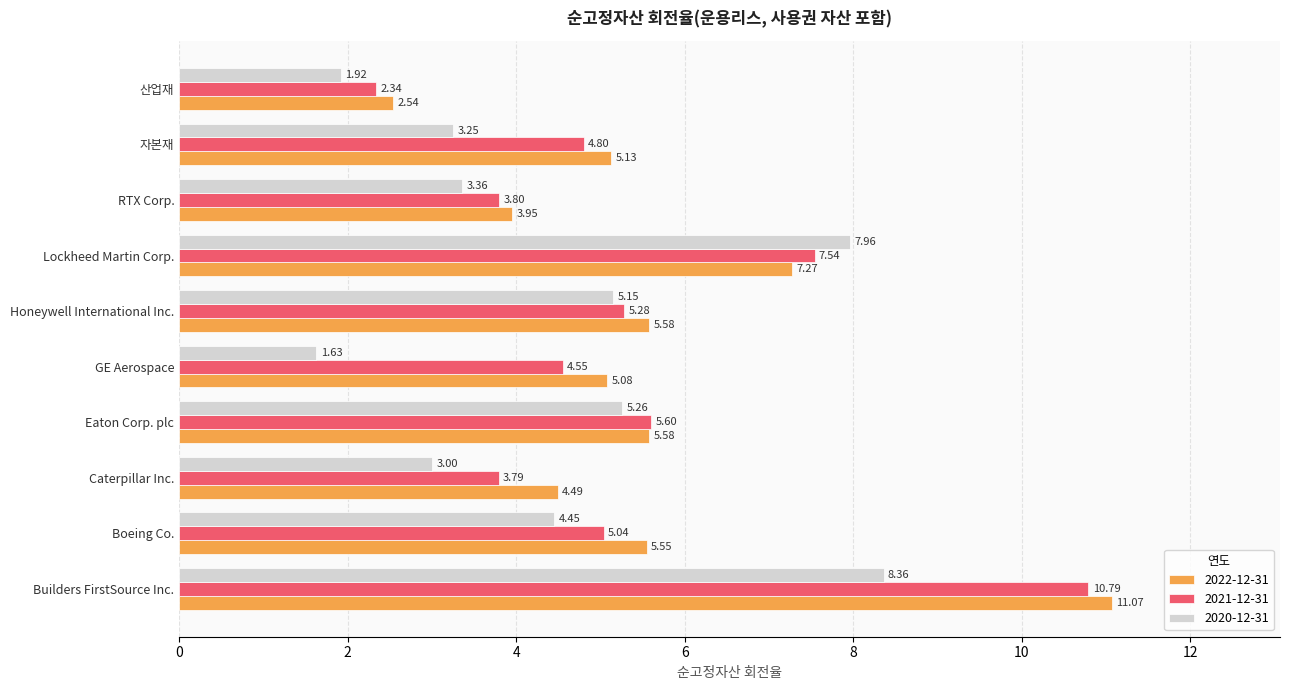

Rank the categories by 2021-12-31 value from highest to lowest.

Builders FirstSource Inc., Lockheed Martin Corp., Eaton Corp. plc, Honeywell International Inc., Boeing Co., 자본재, GE Aerospace, RTX Corp., Caterpillar Inc., 산업재